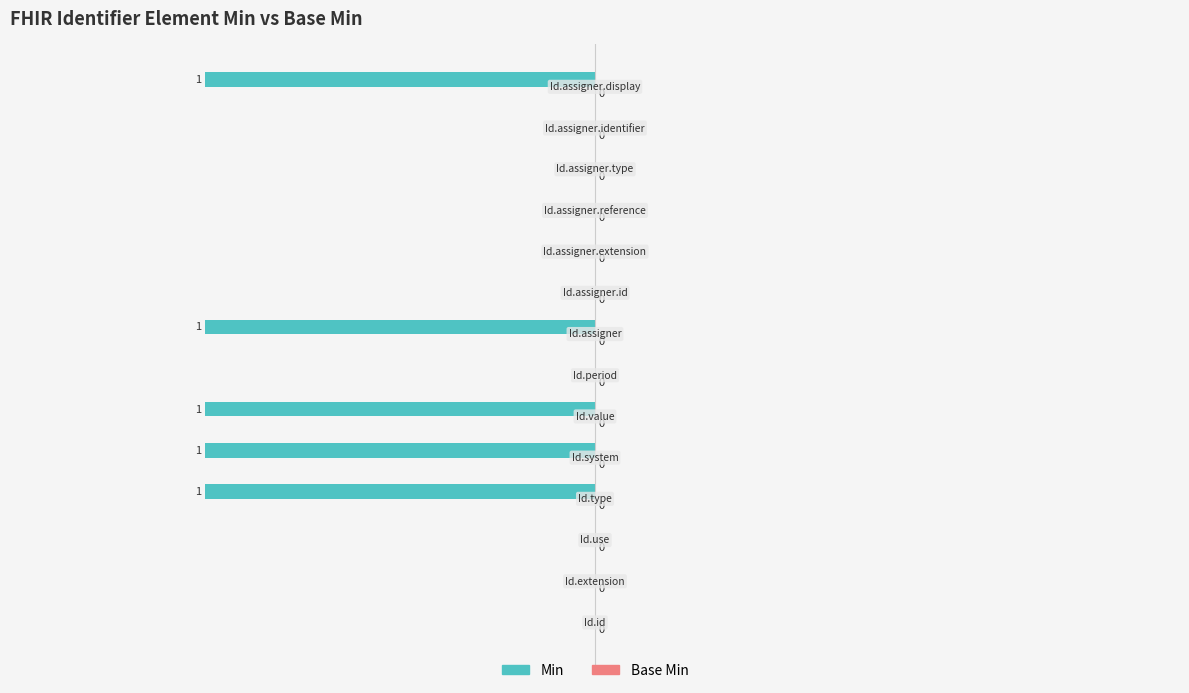

How many bars are there in each group?

2